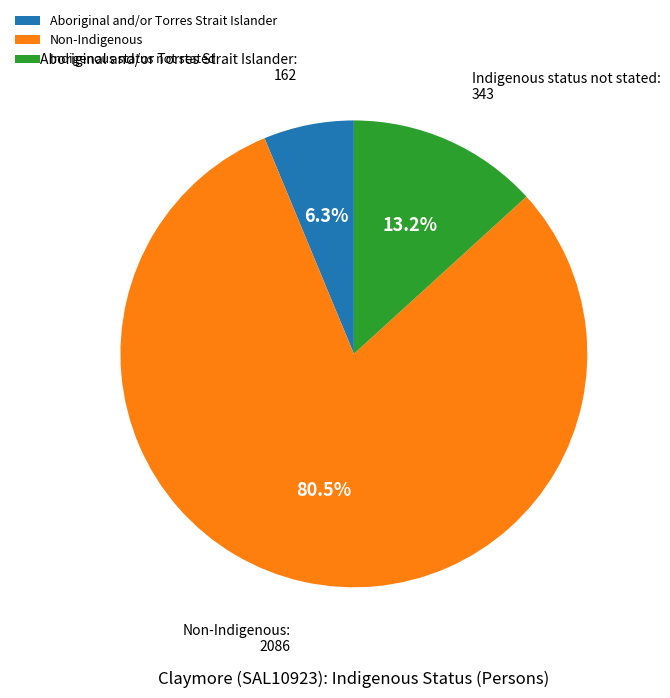

To the nearest percent, what percentage of the pie is Indigenous status not stated?

13%